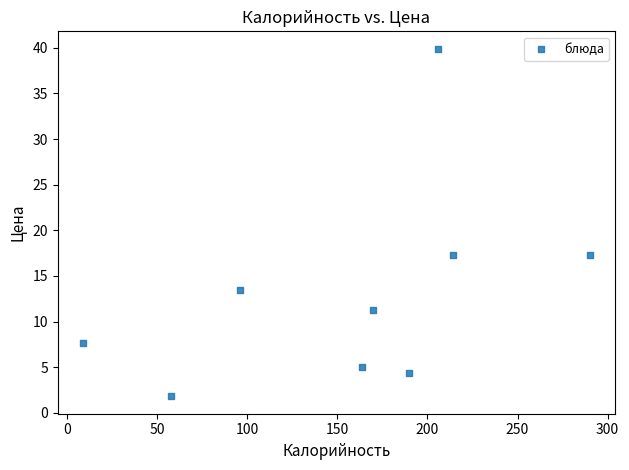

What is the average X value?

155.2